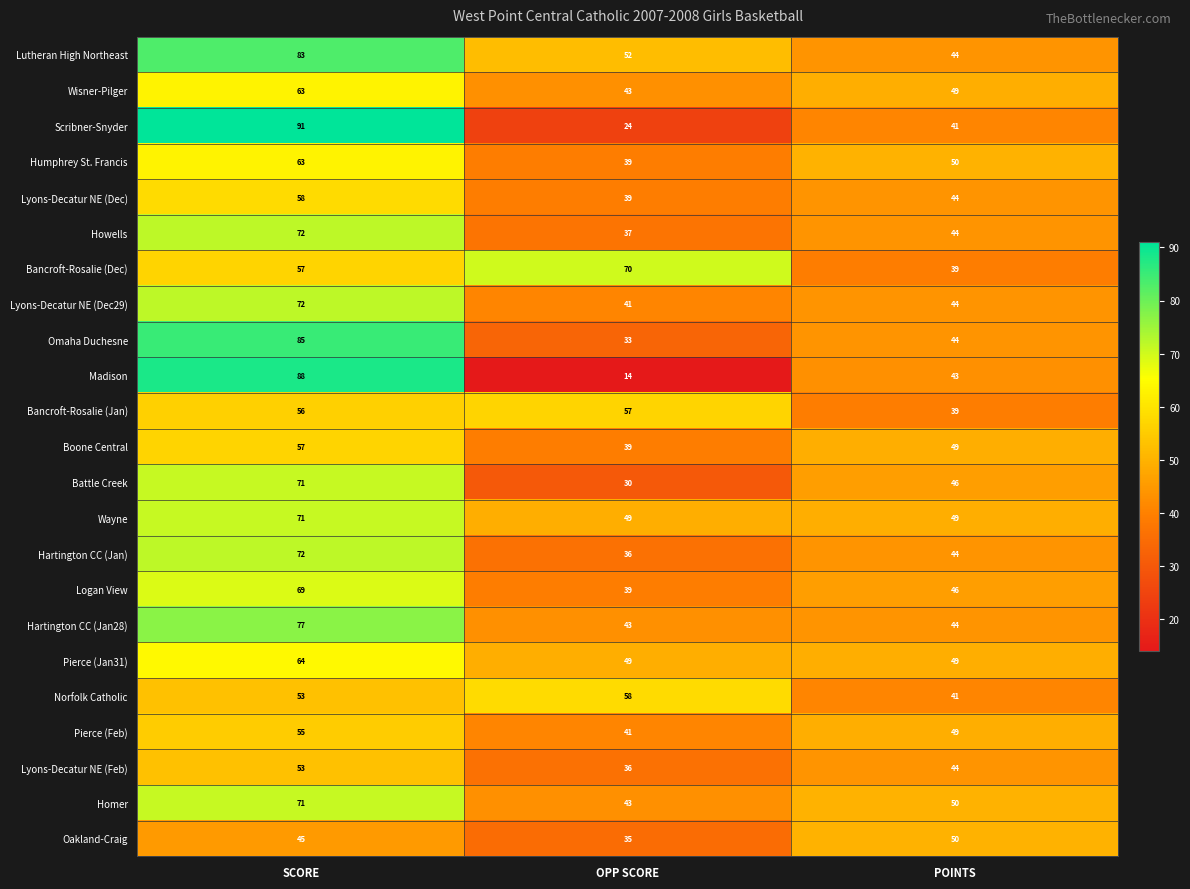

At which category is the sum across all series the highest?

SCORE